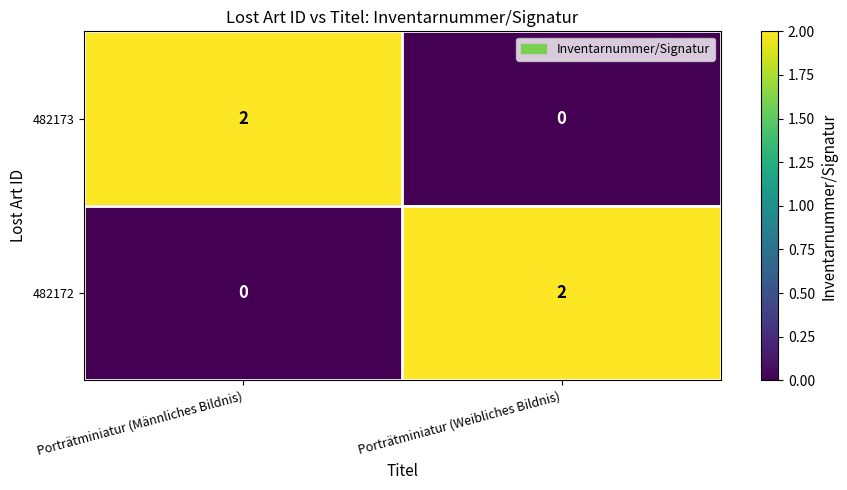

What is the total value across all series at Porträtminiatur (Männliches Bildnis)?

2